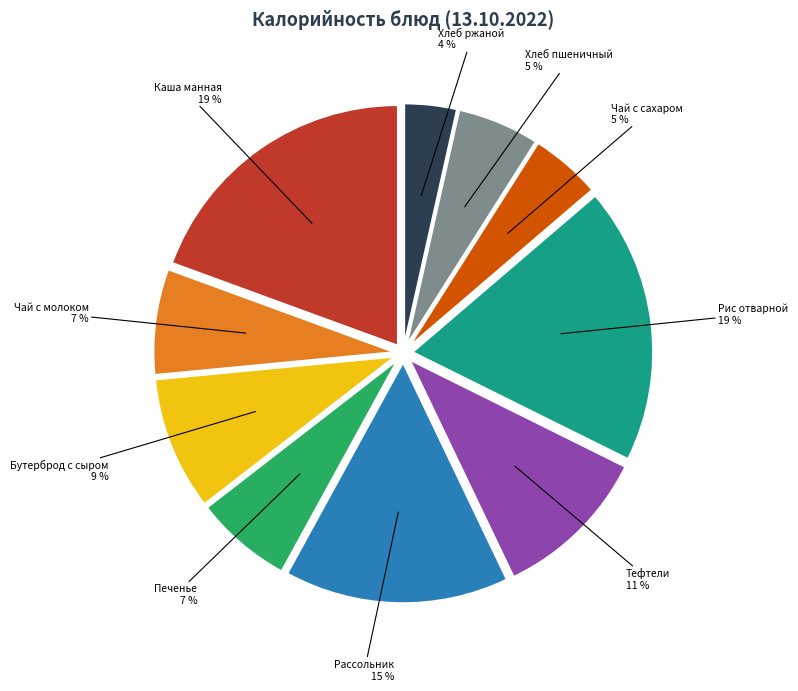

Does any single category account for the majority?

No